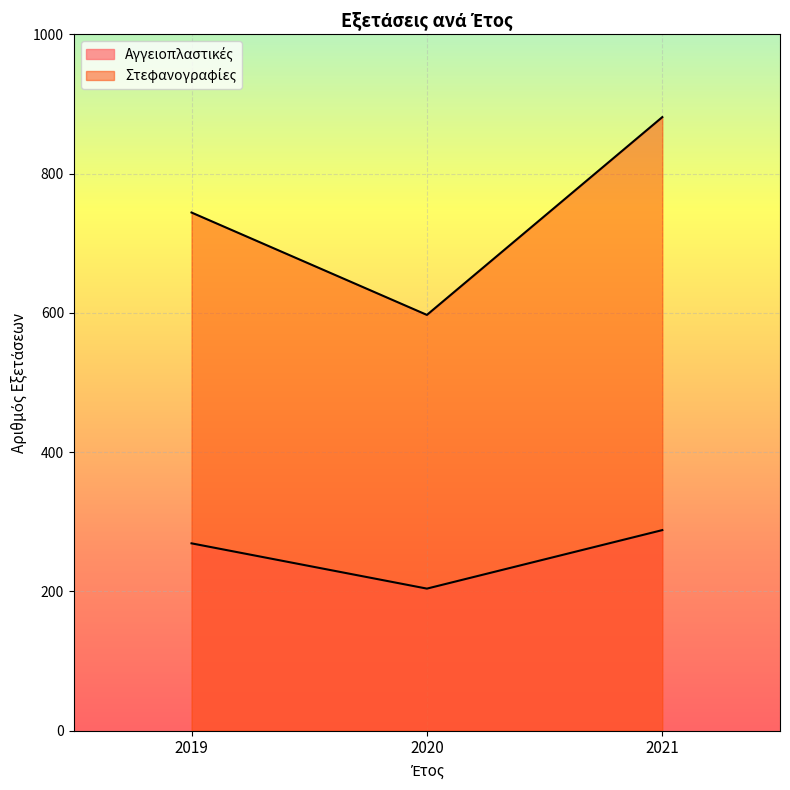

The Στεφανογραφίες series shows 964 at 2020. True or false?

False